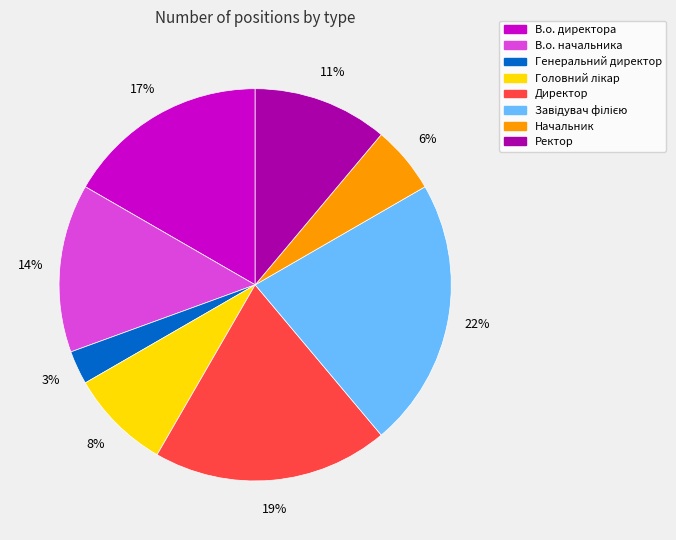

Do В.о. начальника and Начальник together represent more than half of the pie?

No